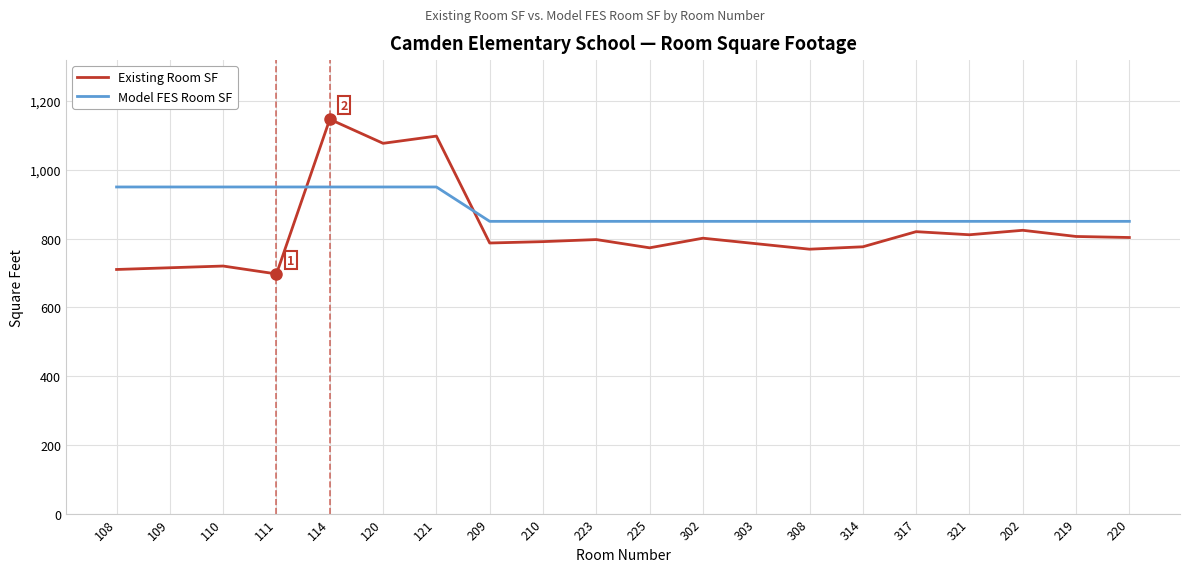

Rank the series by their maximum value, from lowest to highest.

Model FES Room SF, Existing Room SF